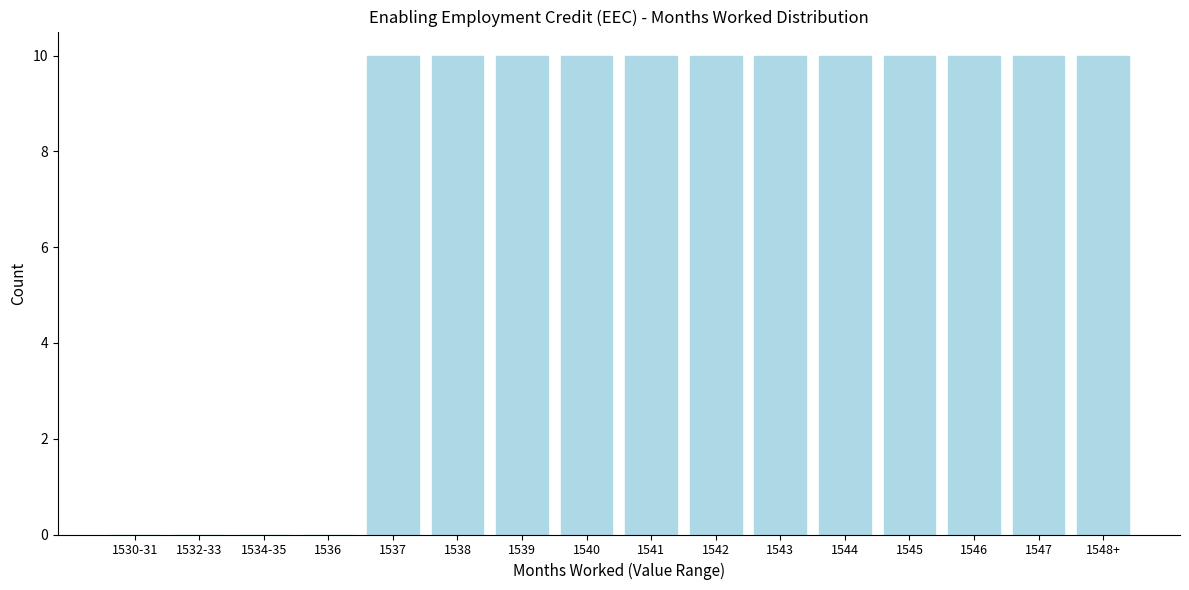

Reading left to right, what are all the values shown in this chart?

1530-31=0	1532-33=0	1534-35=0	1536=0	1537=10	1538=10	1539=10	1540=10	1541=10	1542=10	1543=10	1544=10	1545=10	1546=10	1547=10	1548+=10